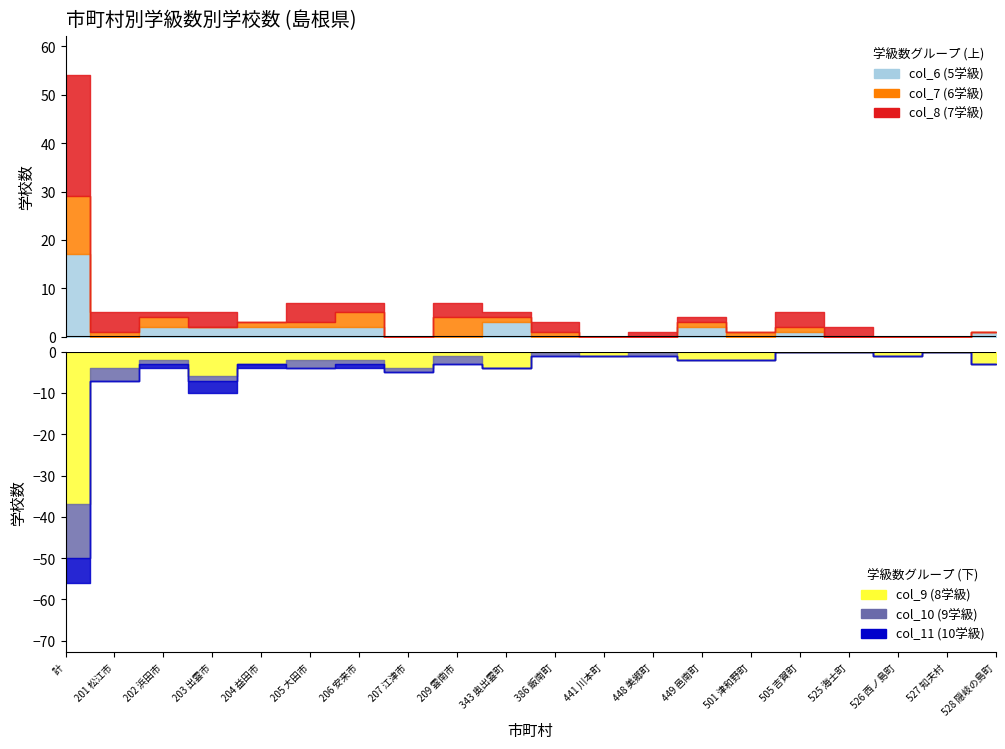

What is the maximum value for col_11 (10学級)?

6